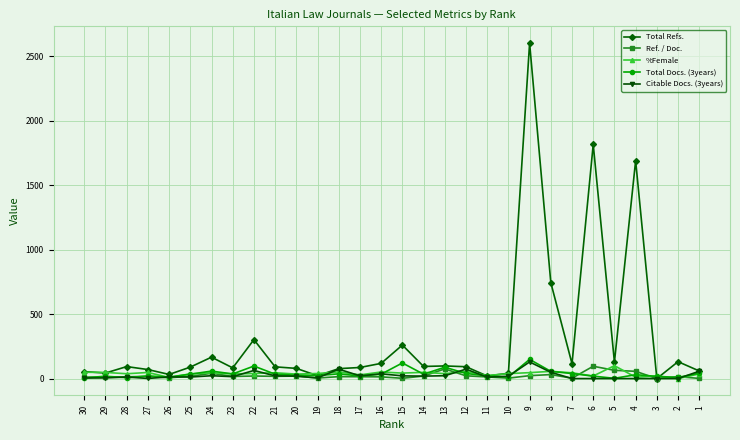

What is the difference between the second highest and minimum values in the %Female series?

56.1